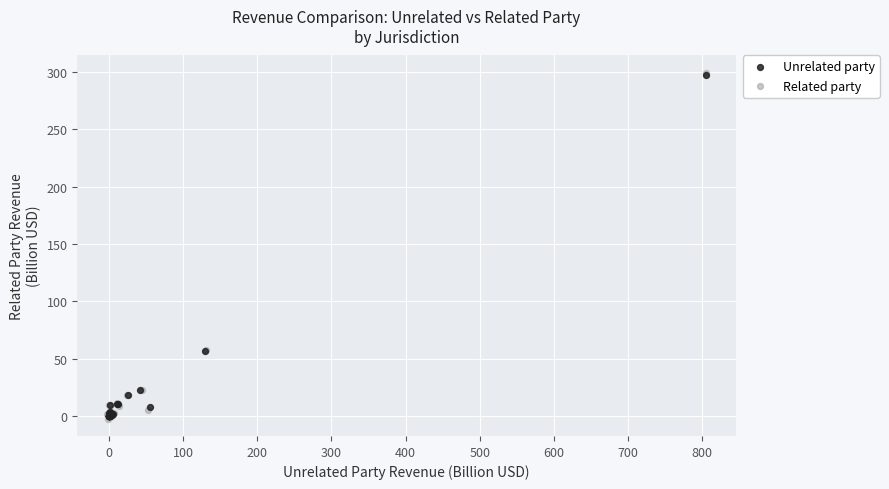

Which series has the widest spread of Y values?

Related party